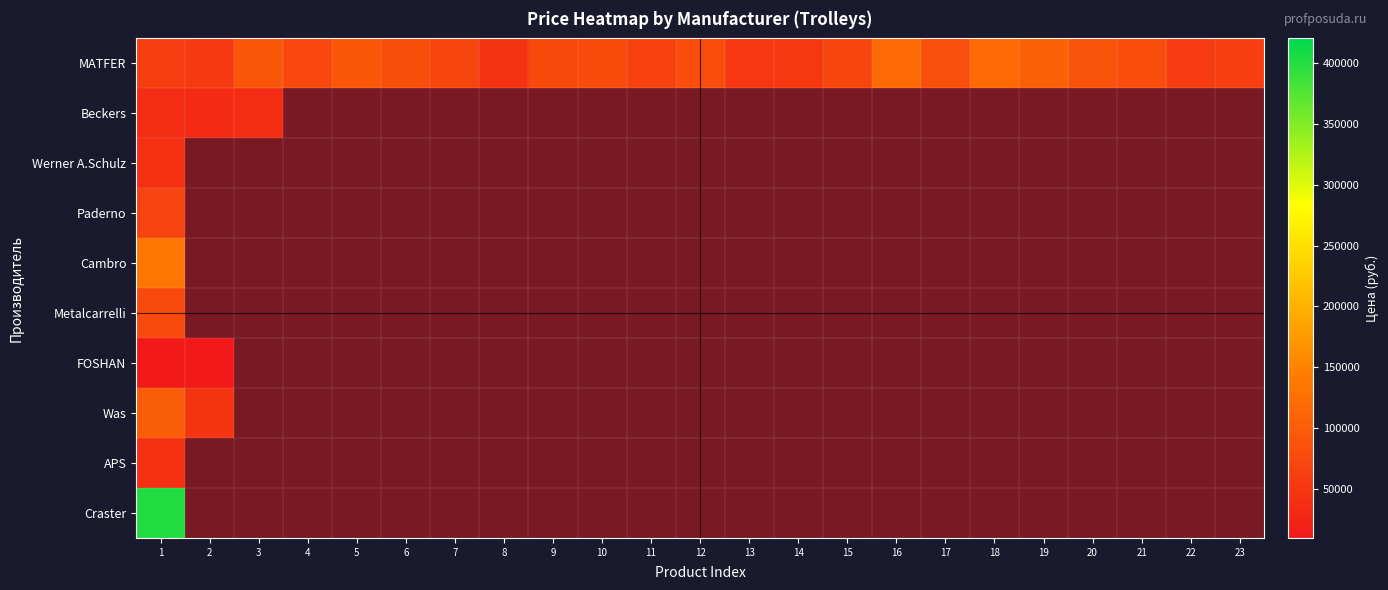

Reading left to right, extract all data points from this chart.

MATFER: 1=61211	2=54171	3=92088	4=72624	5=93712	6=80636	7=70677	8=46078	9=75054	10=77922	11=64001	12=80247	13=50949	14=52867	15=70577	16=118253	17=82643	18=118835	19=105706	20=87134	21=80083	22=57253	23=61556
Beckers: 1=36041	2=32660	3=35837	4=0	5=0	6=0	7=0	8=0	9=0	10=0	11=0	12=0	13=0	14=0	15=0	16=0	17=0	18=0	19=0	20=0	21=0	22=0	23=0
Werner A.Schulz: 1=41236	2=0	3=0	4=0	5=0	6=0	7=0	8=0	9=0	10=0	11=0	12=0	13=0	14=0	15=0	16=0	17=0	18=0	19=0	20=0	21=0	22=0	23=0
Paderno: 1=67417	2=0	3=0	4=0	5=0	6=0	7=0	8=0	9=0	10=0	11=0	12=0	13=0	14=0	15=0	16=0	17=0	18=0	19=0	20=0	21=0	22=0	23=0
Cambro: 1=133972	2=0	3=0	4=0	5=0	6=0	7=0	8=0	9=0	10=0	11=0	12=0	13=0	14=0	15=0	16=0	17=0	18=0	19=0	20=0	21=0	22=0	23=0
Metalcarrelli: 1=76081	2=0	3=0	4=0	5=0	6=0	7=0	8=0	9=0	10=0	11=0	12=0	13=0	14=0	15=0	16=0	17=0	18=0	19=0	20=0	21=0	22=0	23=0
FOSHAN: 1=11739	2=12196	3=0	4=0	5=0	6=0	7=0	8=0	9=0	10=0	11=0	12=0	13=0	14=0	15=0	16=0	17=0	18=0	19=0	20=0	21=0	22=0	23=0
Was: 1=102446	2=47619	3=0	4=0	5=0	6=0	7=0	8=0	9=0	10=0	11=0	12=0	13=0	14=0	15=0	16=0	17=0	18=0	19=0	20=0	21=0	22=0	23=0
APS: 1=41365	2=0	3=0	4=0	5=0	6=0	7=0	8=0	9=0	10=0	11=0	12=0	13=0	14=0	15=0	16=0	17=0	18=0	19=0	20=0	21=0	22=0	23=0
Craster: 1=401876	2=0	3=0	4=0	5=0	6=0	7=0	8=0	9=0	10=0	11=0	12=0	13=0	14=0	15=0	16=0	17=0	18=0	19=0	20=0	21=0	22=0	23=0